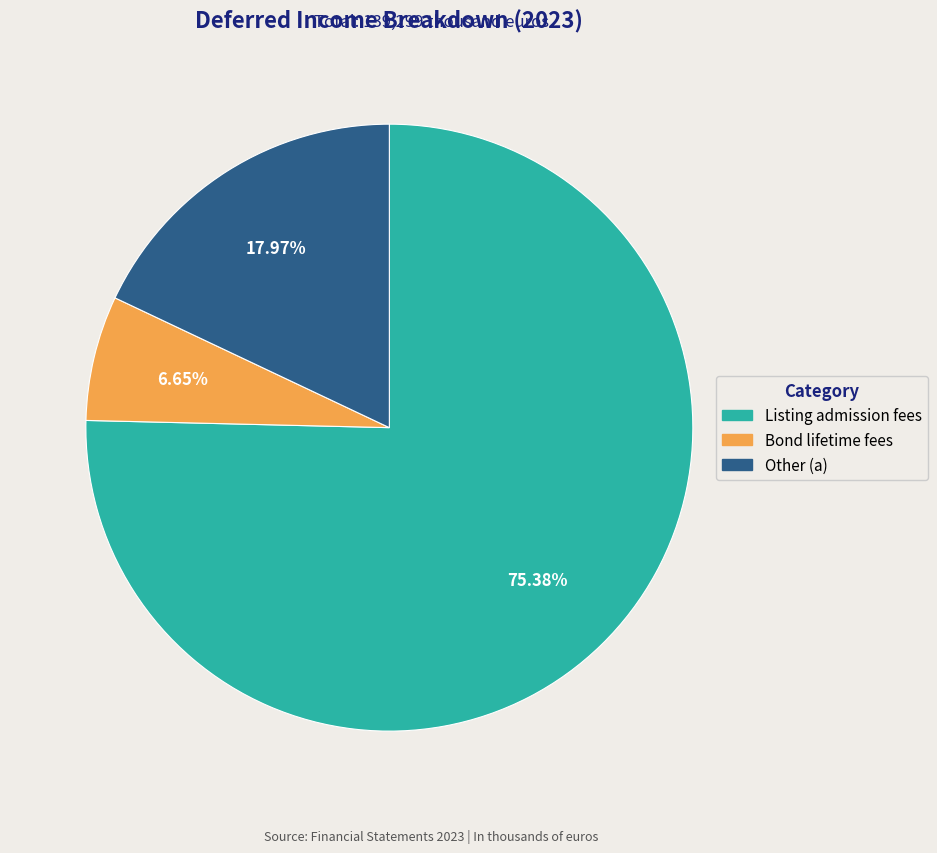

Count the number of slices in the pie.

3